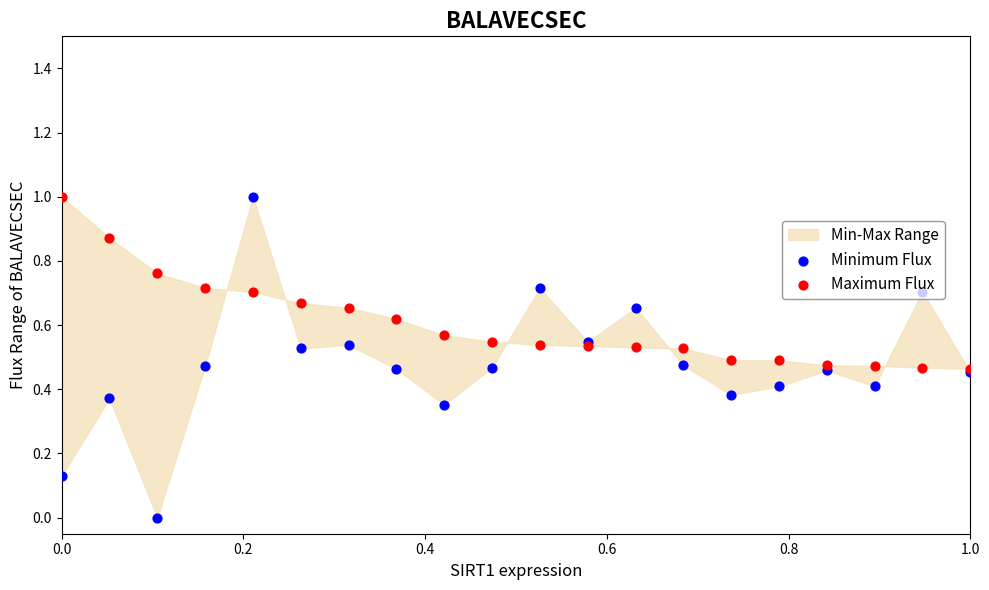

Which series has the largest total across all categories?

Maximum Flux